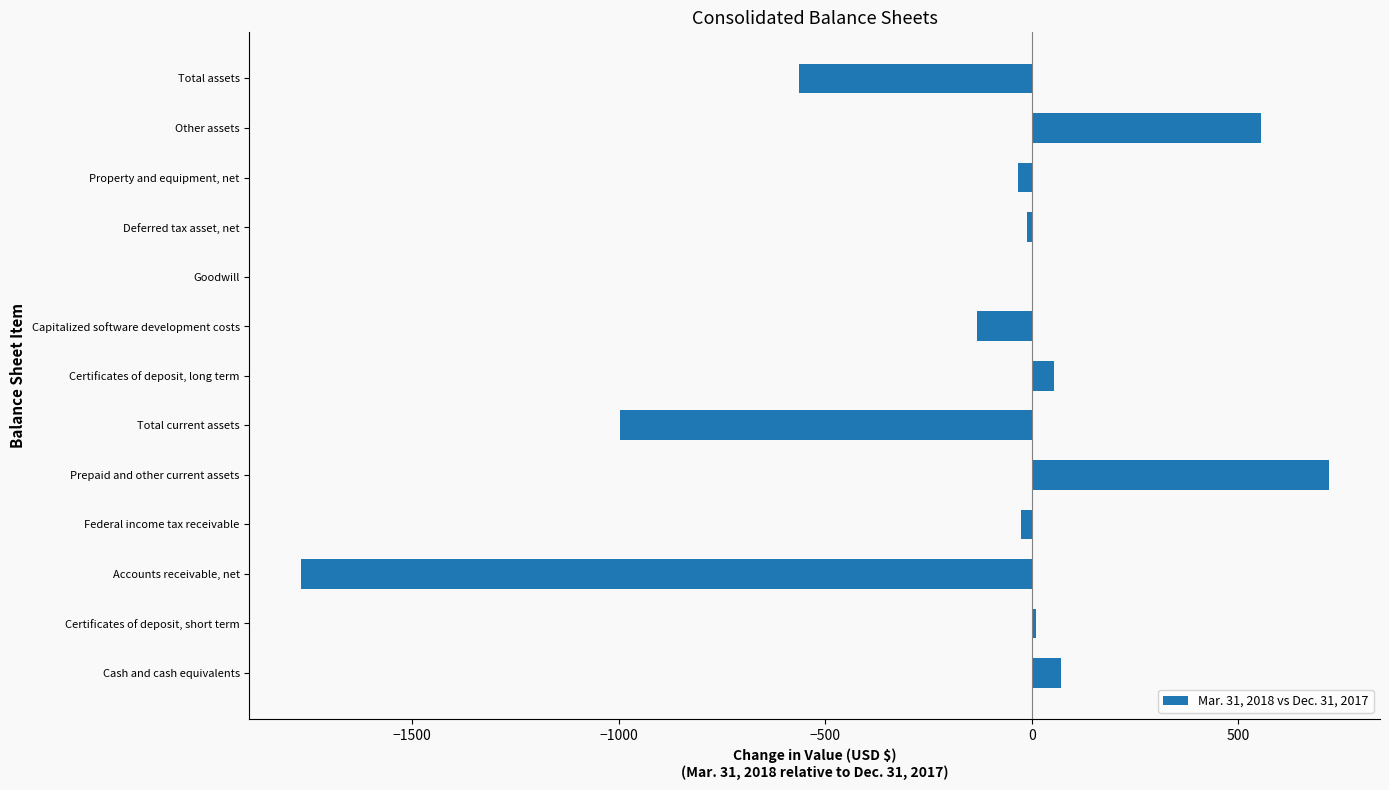

Which has a higher value, Total assets or Property and equipment, net?

Property and equipment, net